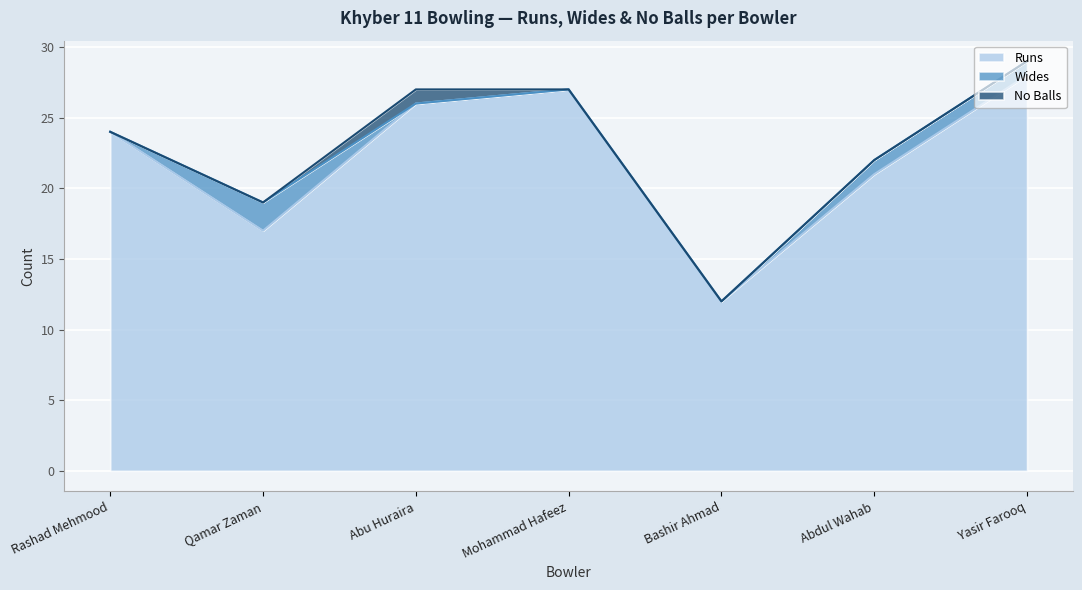

How many lines are shown in the chart?

3